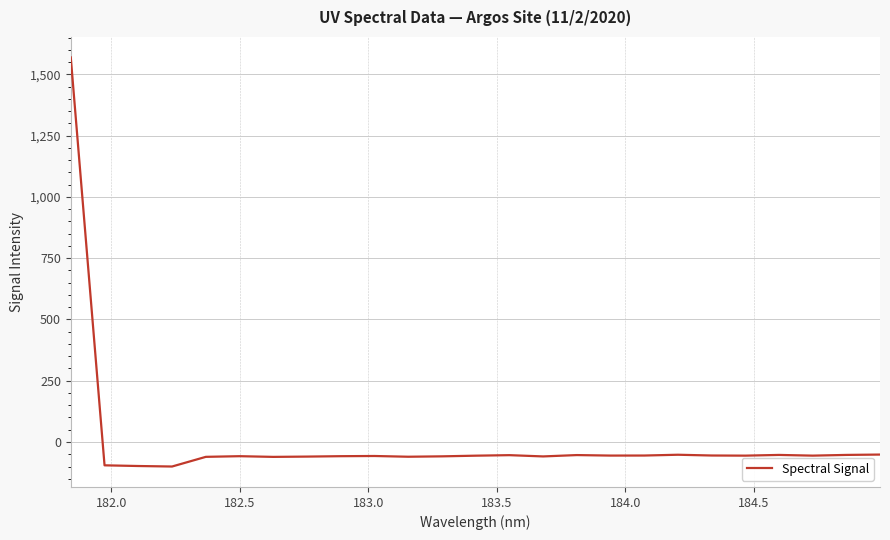

What is the smallest value displayed?

-100.0